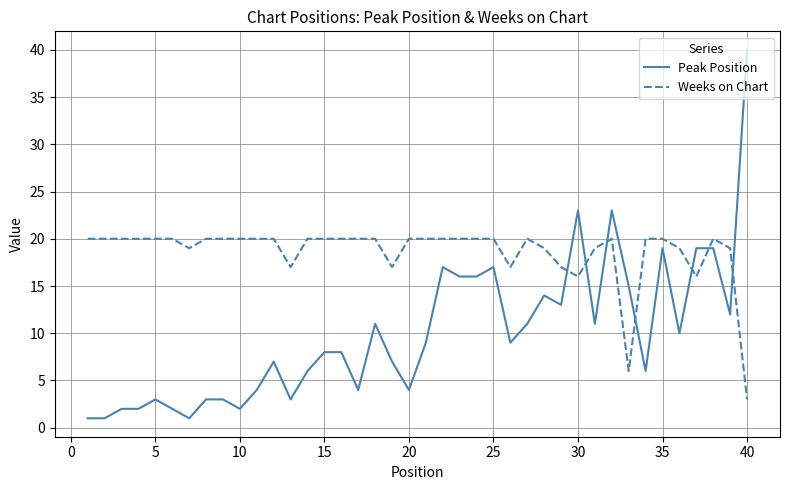

Rank the series by their average value, from highest to lowest.

Weeks on Chart, Peak Position